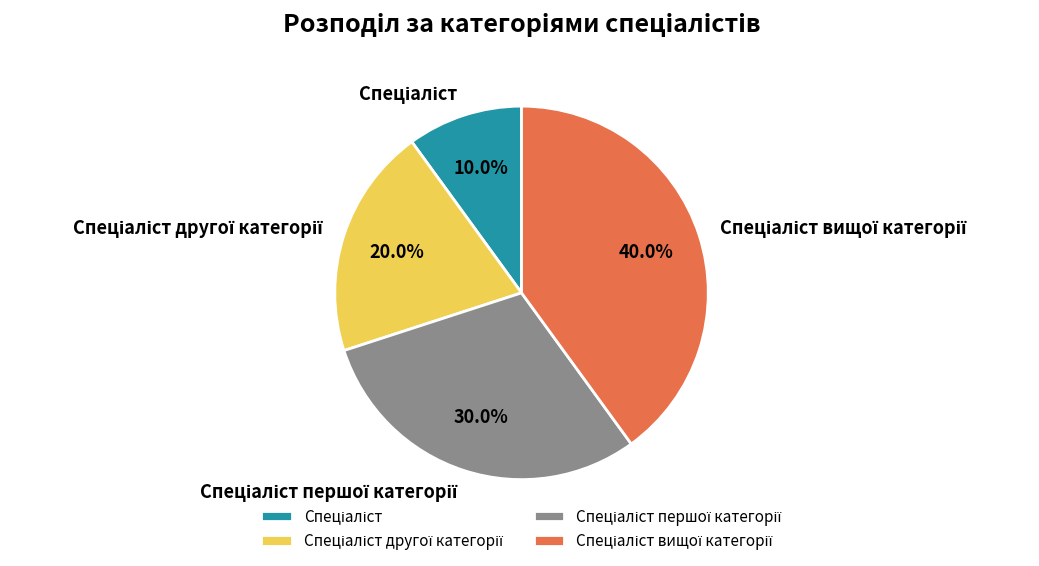

Count the number of slices in the pie.

4